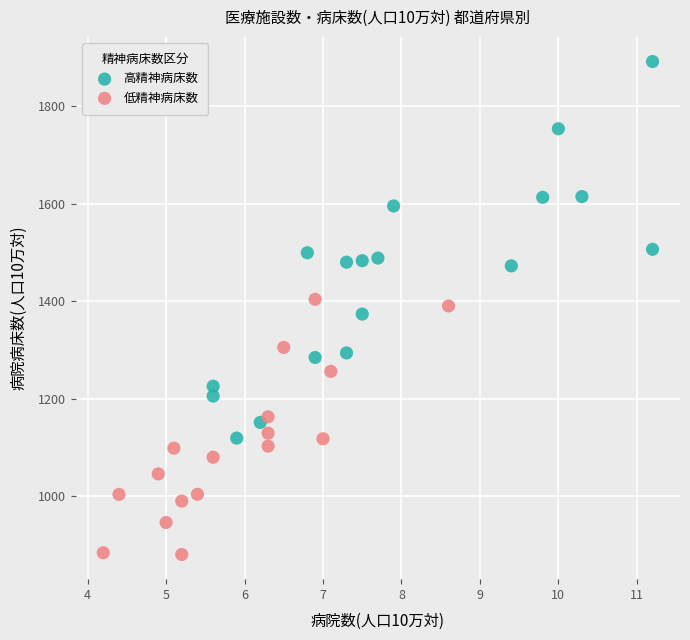

Which series contains the lowest Y value?

低精神病床数